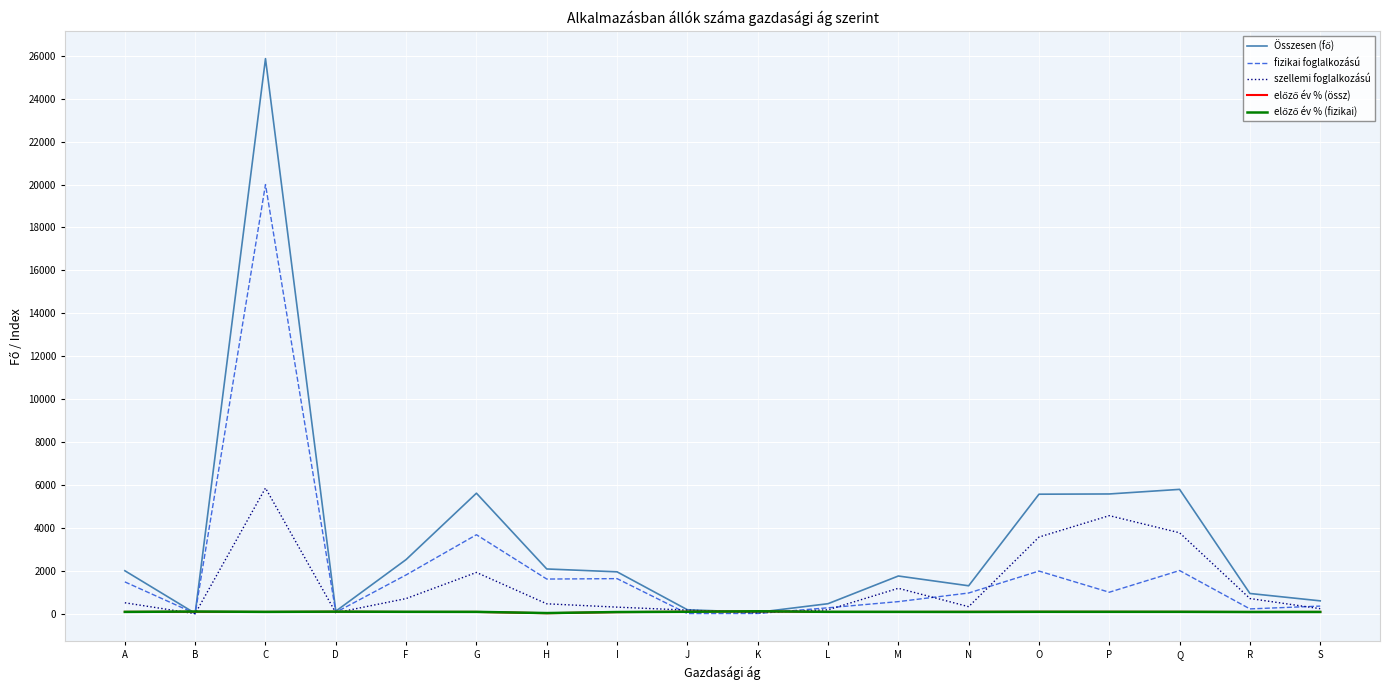

Which series changed the most between F and P?

szellemi foglalkozású